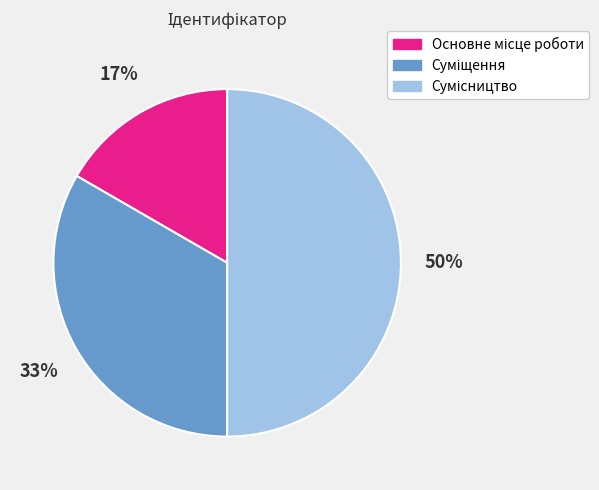

To the nearest percent, what is the average slice percentage?

33%